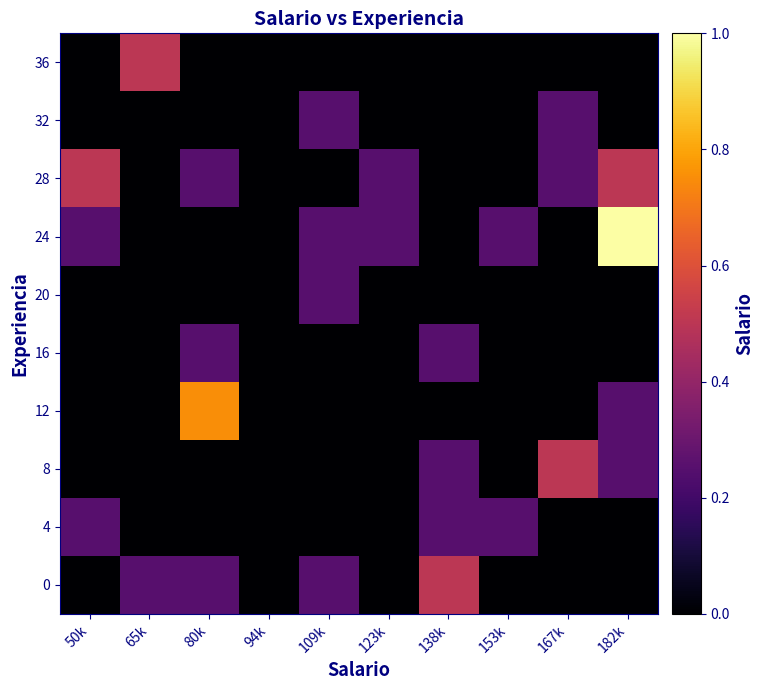

Reading left to right, list all the values displayed in this chart.

0: 50k=0.0	65k=0.2	80k=0.2	94k=0.0	109k=0.2	123k=0.0	138k=0.5	153k=0.0	167k=0.0	182k=0.0
4: 50k=0.2	65k=0.0	80k=0.0	94k=0.0	109k=0.0	123k=0.0	138k=0.2	153k=0.2	167k=0.0	182k=0.0
8: 50k=0.0	65k=0.0	80k=0.0	94k=0.0	109k=0.0	123k=0.0	138k=0.2	153k=0.0	167k=0.5	182k=0.2
12: 50k=0.0	65k=0.0	80k=0.8	94k=0.0	109k=0.0	123k=0.0	138k=0.0	153k=0.0	167k=0.0	182k=0.2
16: 50k=0.0	65k=0.0	80k=0.2	94k=0.0	109k=0.0	123k=0.0	138k=0.2	153k=0.0	167k=0.0	182k=0.0
20: 50k=0.0	65k=0.0	80k=0.0	94k=0.0	109k=0.2	123k=0.0	138k=0.0	153k=0.0	167k=0.0	182k=0.0
24: 50k=0.2	65k=0.0	80k=0.0	94k=0.0	109k=0.2	123k=0.2	138k=0.0	153k=0.2	167k=0.0	182k=1.0
28: 50k=0.5	65k=0.0	80k=0.2	94k=0.0	109k=0.0	123k=0.2	138k=0.0	153k=0.0	167k=0.2	182k=0.5
32: 50k=0.0	65k=0.0	80k=0.0	94k=0.0	109k=0.2	123k=0.0	138k=0.0	153k=0.0	167k=0.2	182k=0.0
36: 50k=0.0	65k=0.5	80k=0.0	94k=0.0	109k=0.0	123k=0.0	138k=0.0	153k=0.0	167k=0.0	182k=0.0